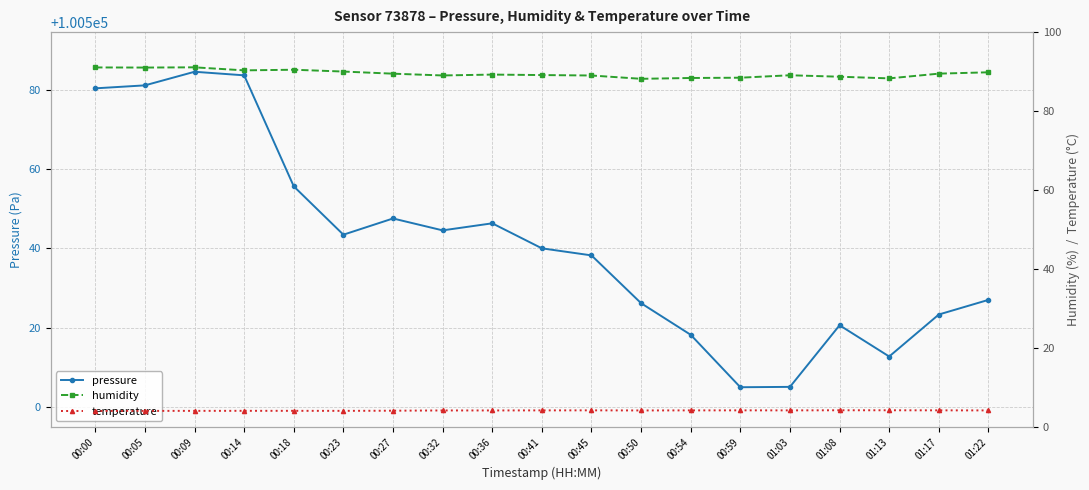

What is the label of the 12th point from the left?

00:50